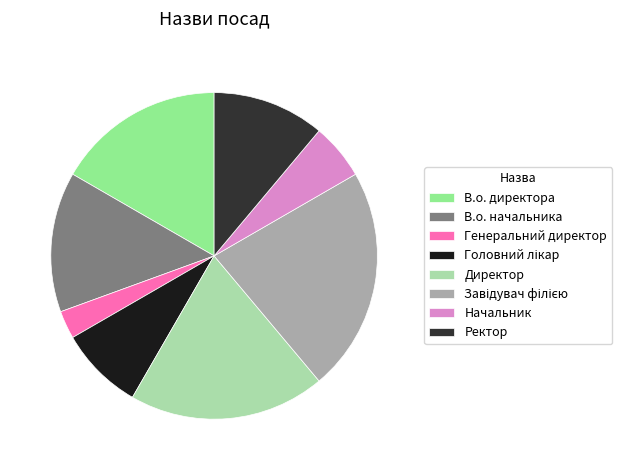

Which slice is the smallest?

Генеральний директор